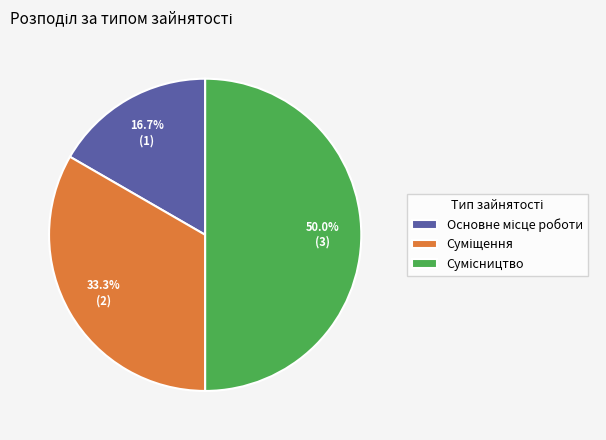

How many segments does this pie chart have?

3